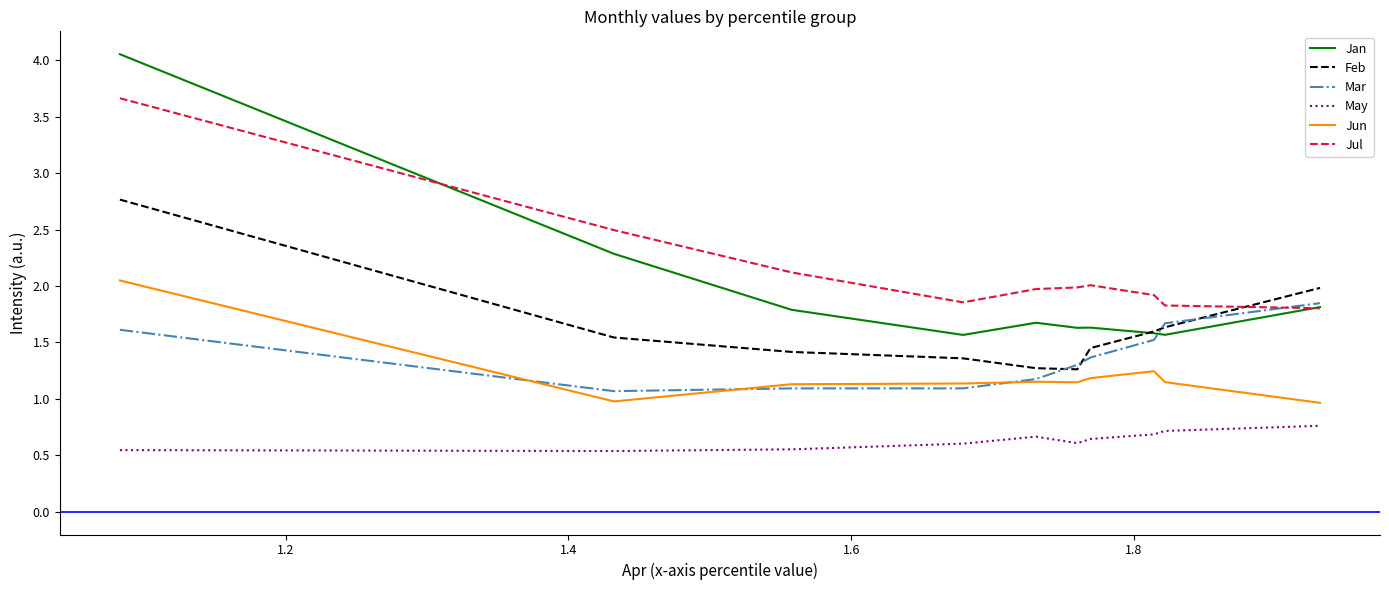

Which series has the largest total across all categories?

Jul